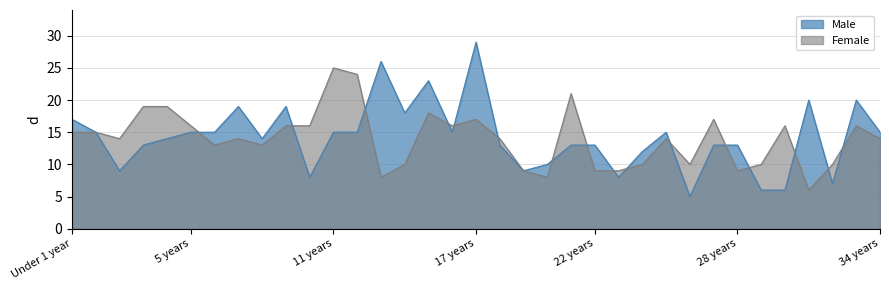

How many distinct data groups are displayed?

2